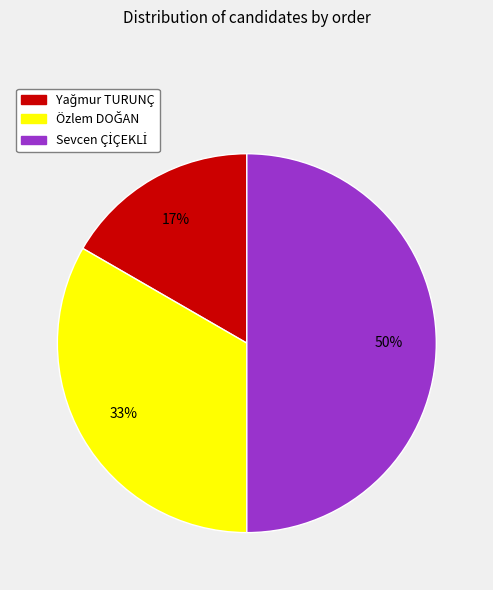

To the nearest percent, what is the average slice percentage?

33%